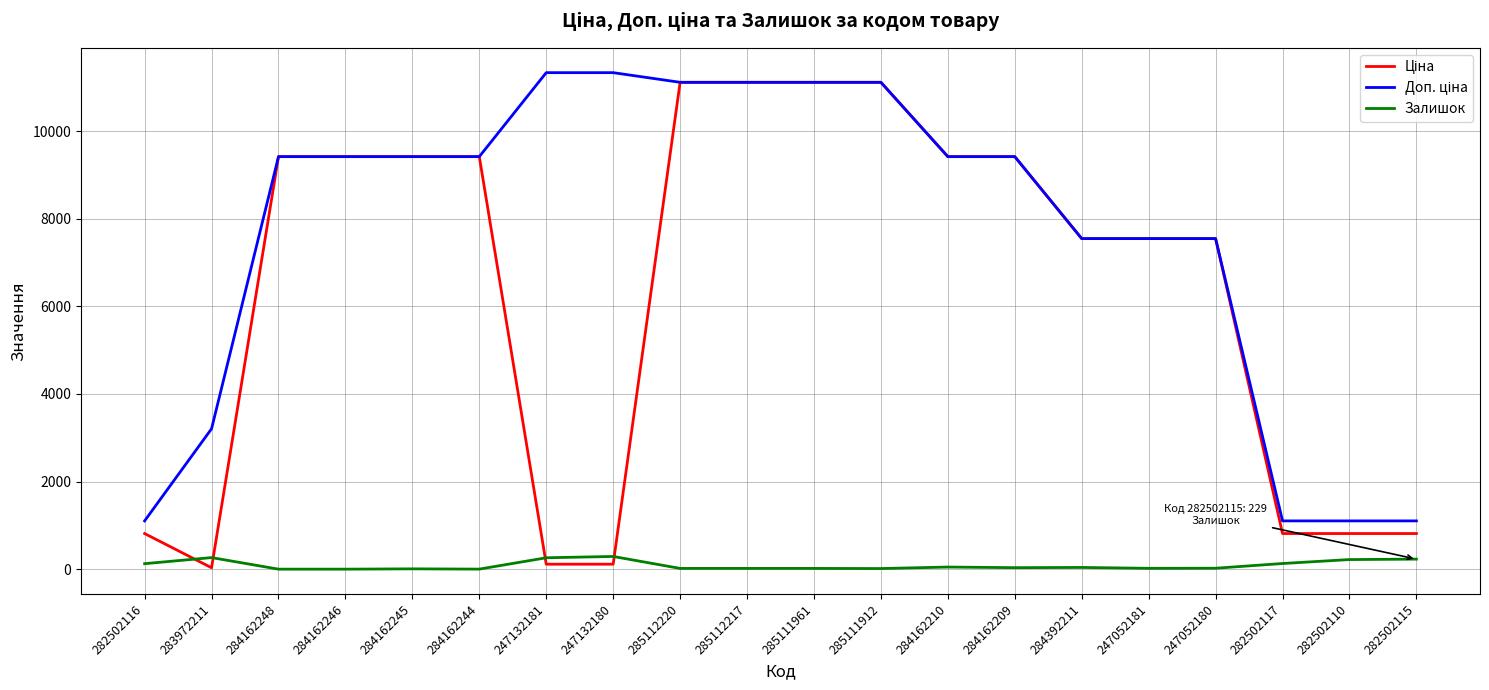

What is the maximum value shown in the chart?

11334.0